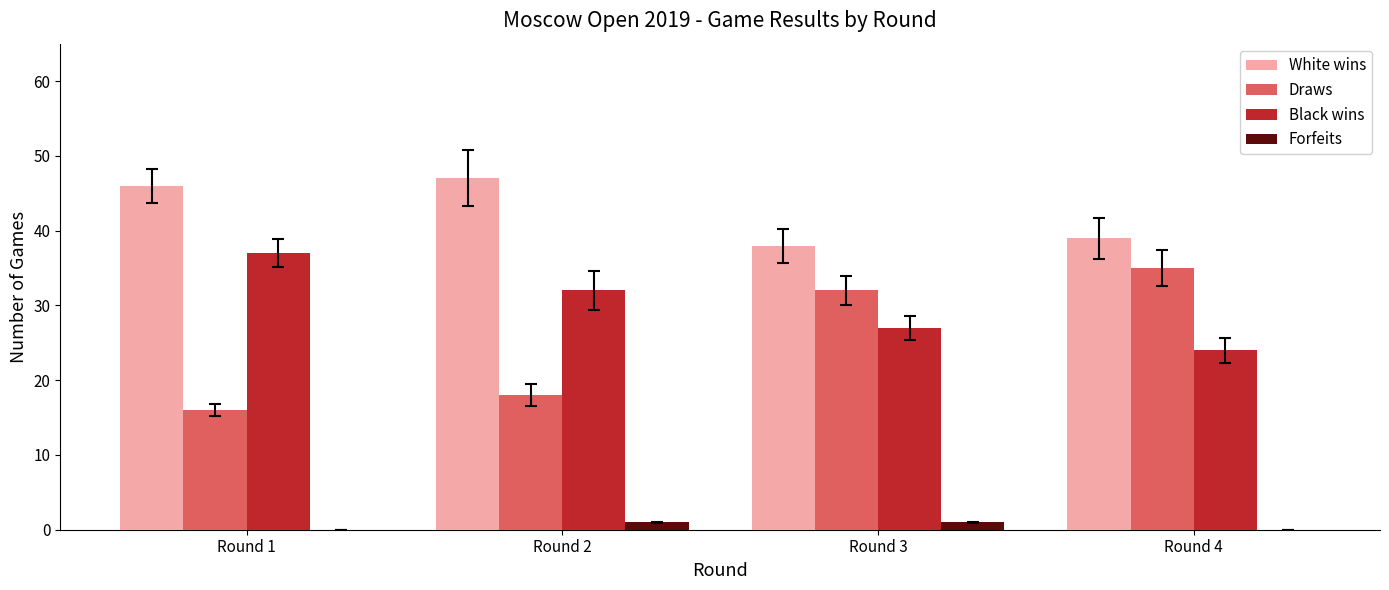

What is the sum of all White wins values?

170